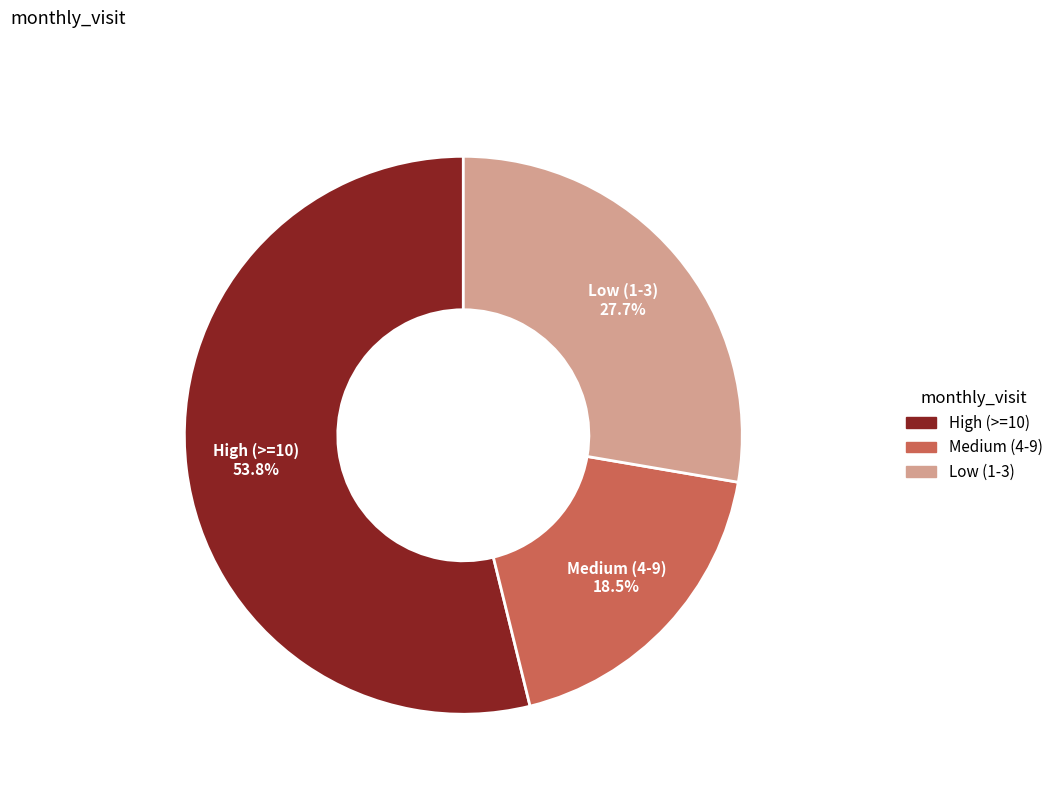

Does any single category account for the majority?

Yes